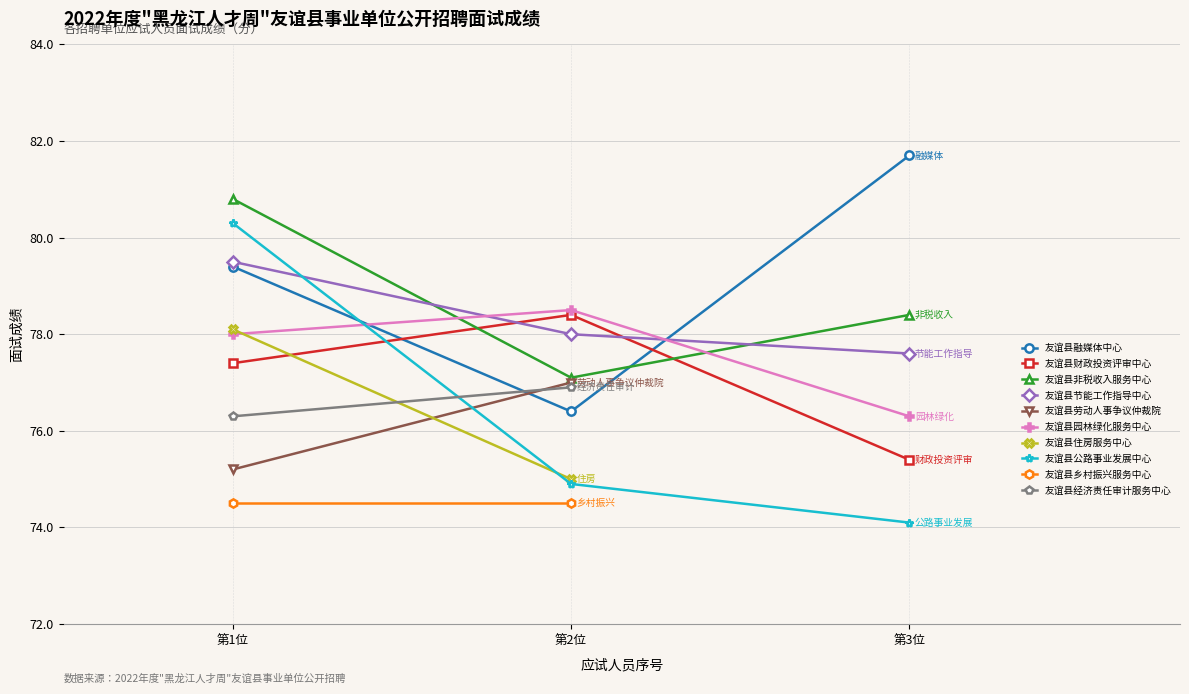

What is the total value across all series at 第2位?

463.3